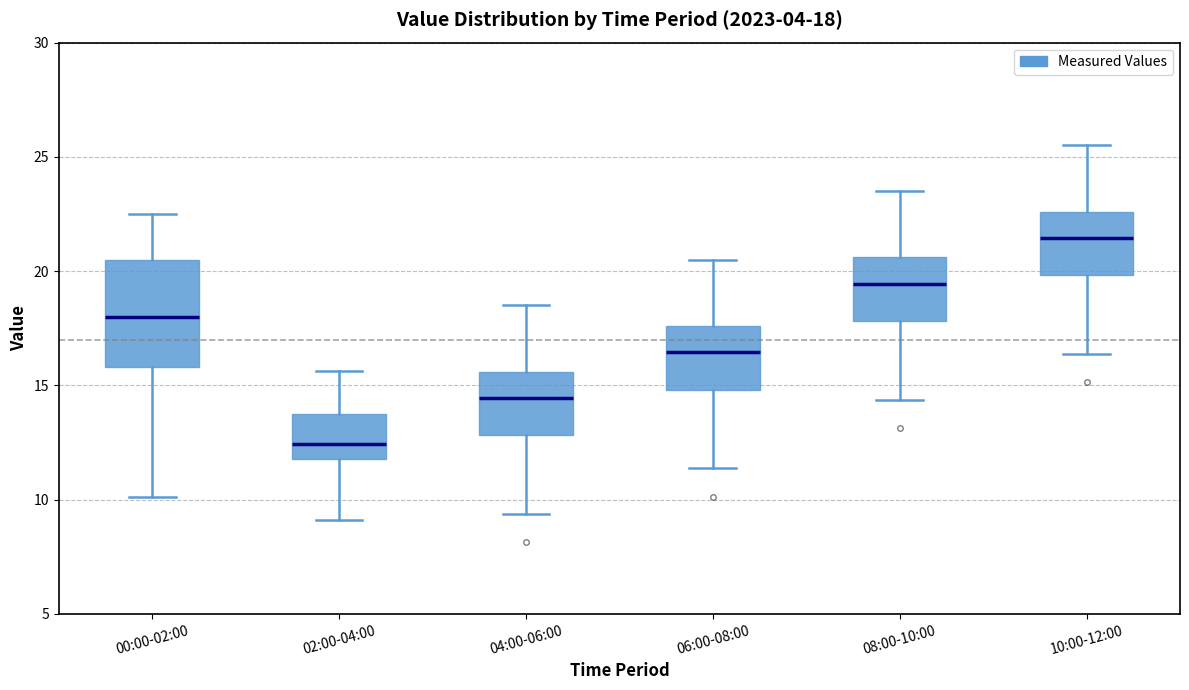

Comparing the boxes themselves (not the whiskers), which one is the tallest?

00:00-02:00